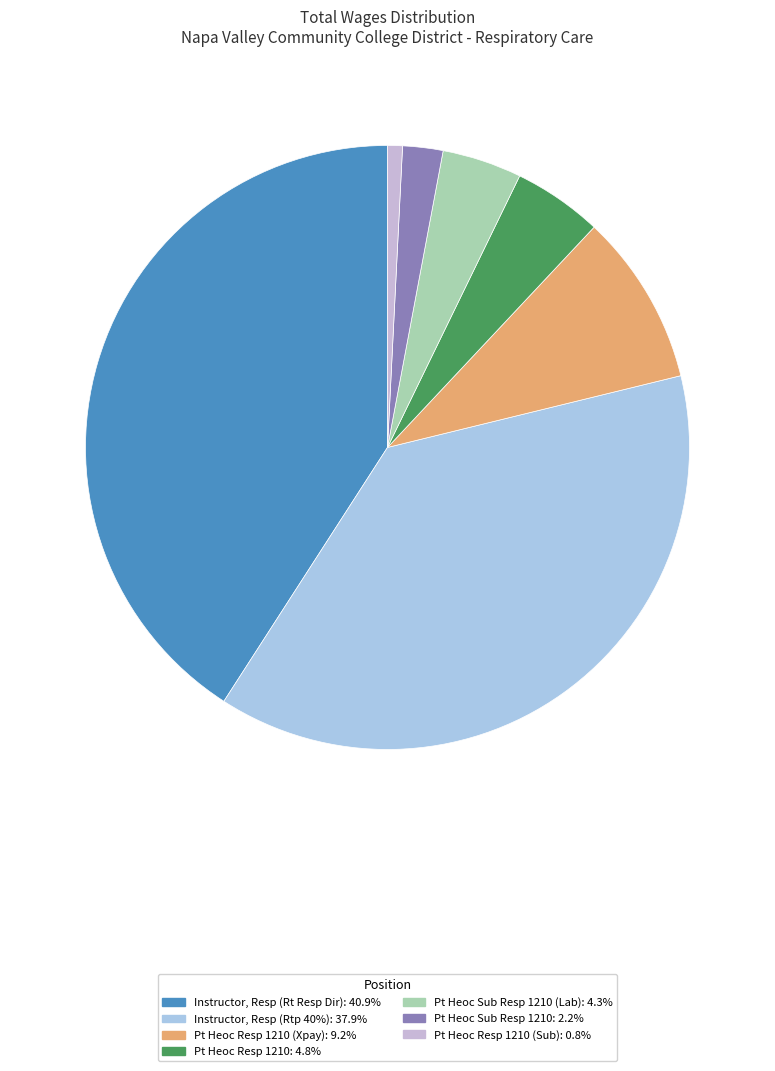

Rank the categories by value from lowest to highest.

Pt Heoc Resp 1210 (Sub), Pt Heoc Sub Resp 1210, Pt Heoc Sub Resp 1210 (Lab), Pt Heoc Resp 1210, Pt Heoc Resp 1210 (Xpay), Instructor, Resp (Rtp 40%), Instructor, Resp (Rt Resp Dir)